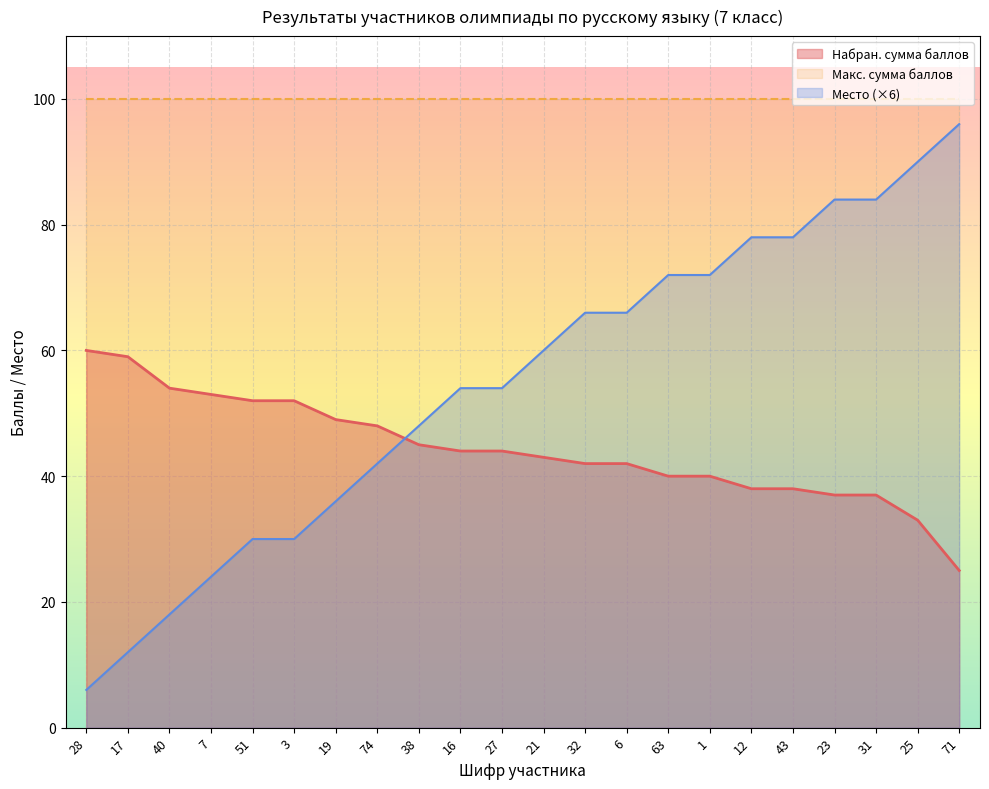

What is the sum of the Место values at 3 and 40?

48